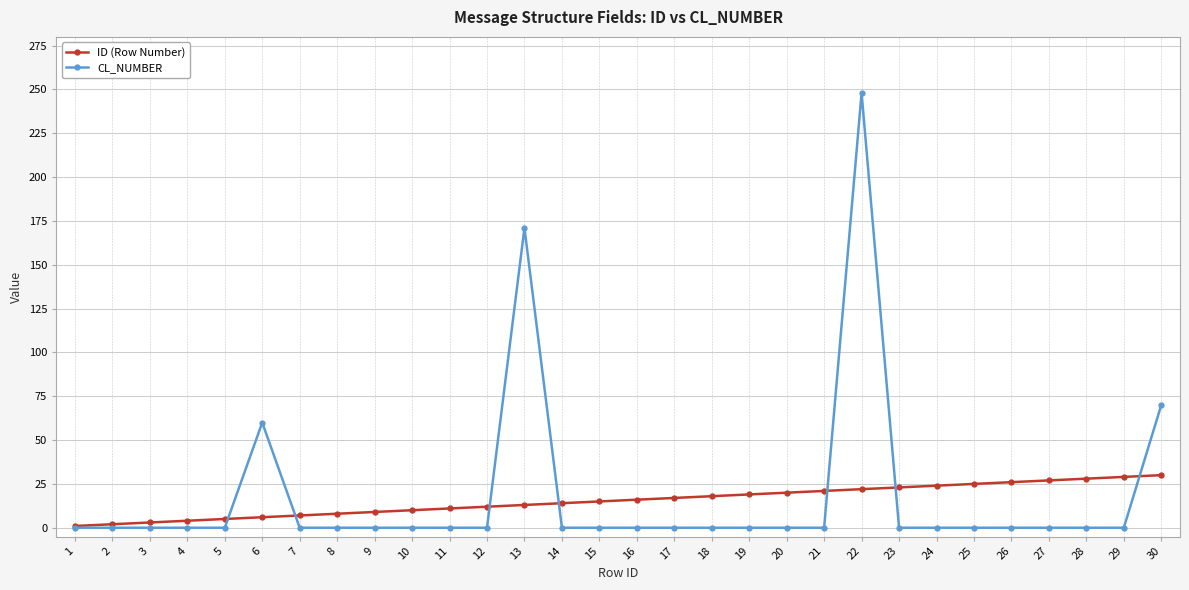

Which category has the highest value in the CL_NUMBER series?

22